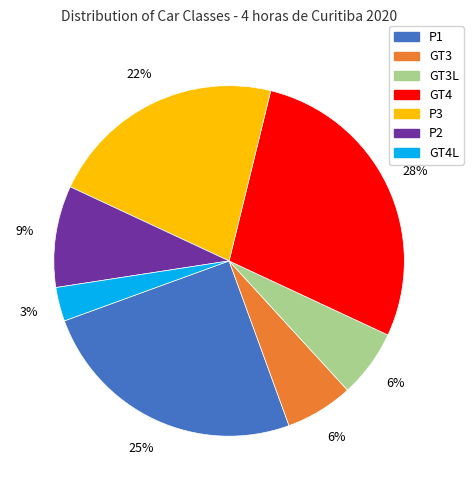

Does any single category account for the majority?

No